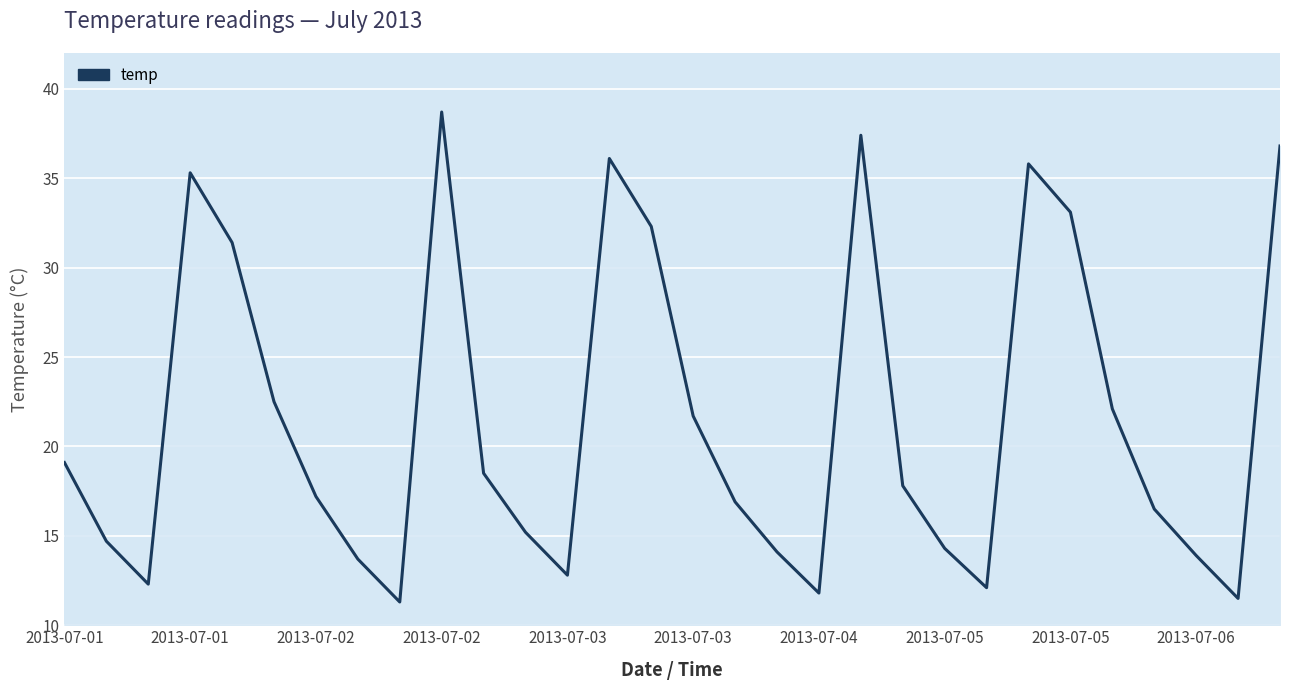

Does the chart have visible grid lines?

Yes